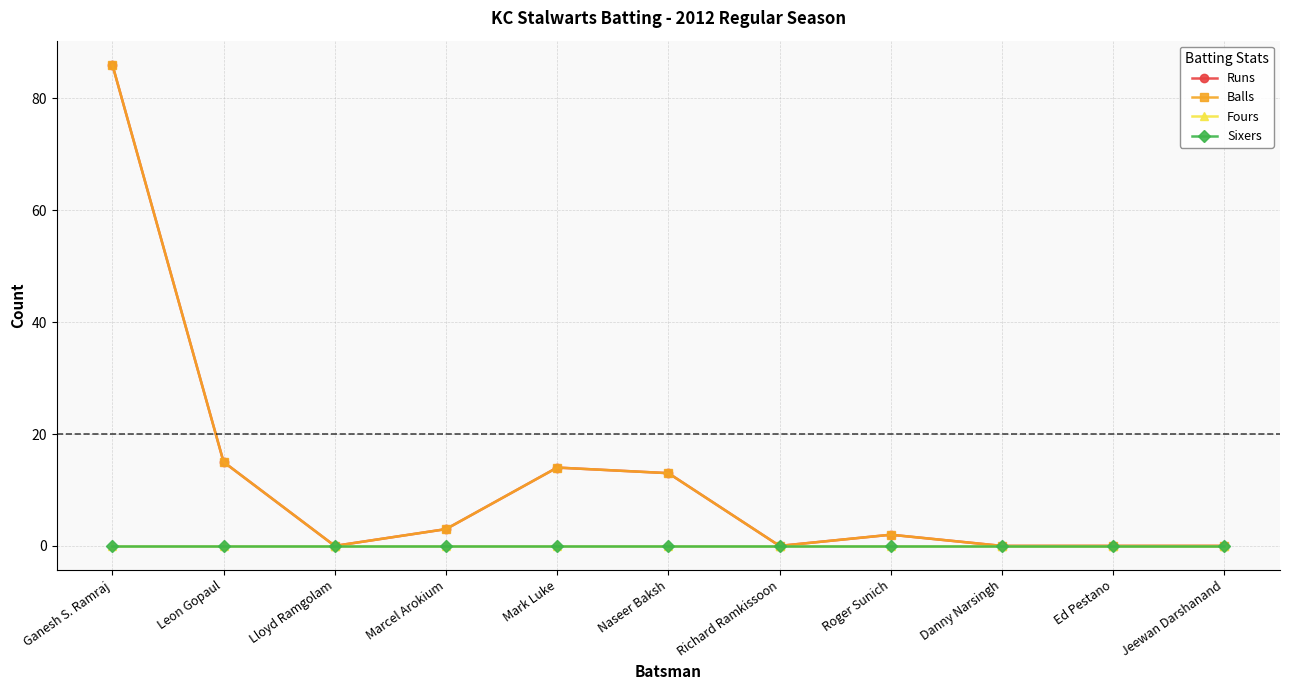

Where is Sixers nearest to the value 0?

Ganesh S. Ramraj